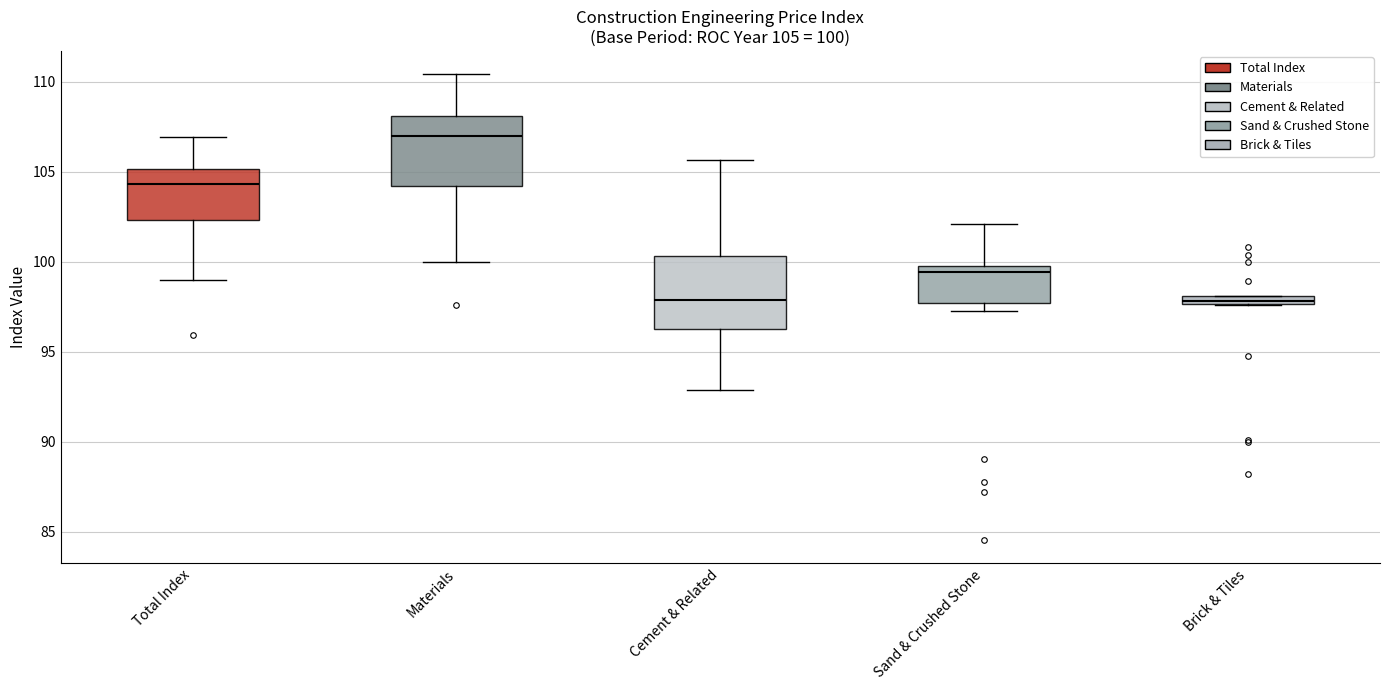

Which box has the highest median line?

Materials